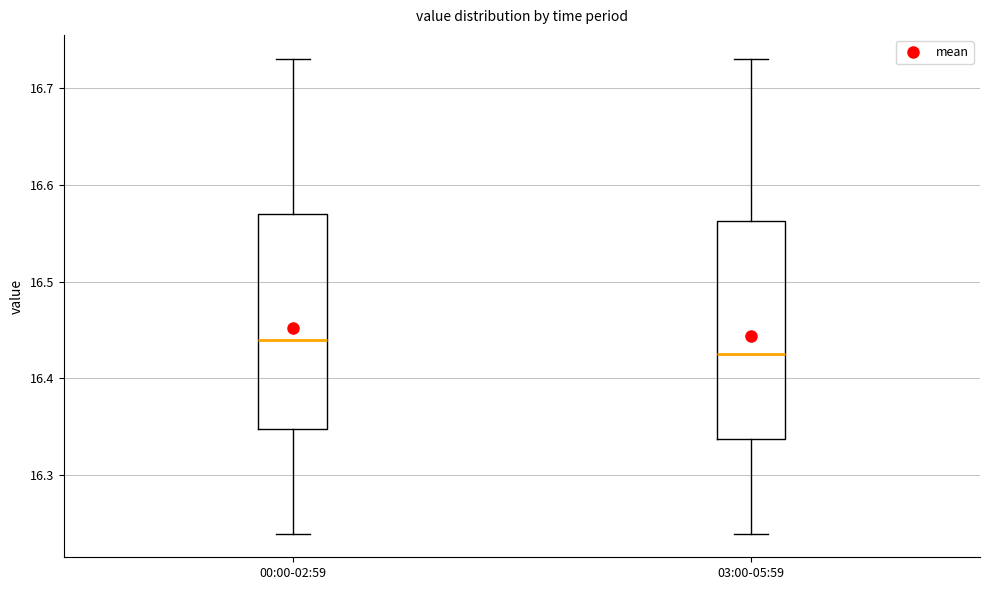

Reading left to right, read every box against the y-axis: the position of its median line, the range the box covers, and the ends of its whiskers. The values are not printed on the chart, so give them approximately, as read against the axis.

00:00-02:59: median 16.44, box 16.35 to 16.57, whiskers 16.24 to 16.73
03:00-05:59: median 16.43, box 16.34 to 16.56, whiskers 16.24 to 16.73